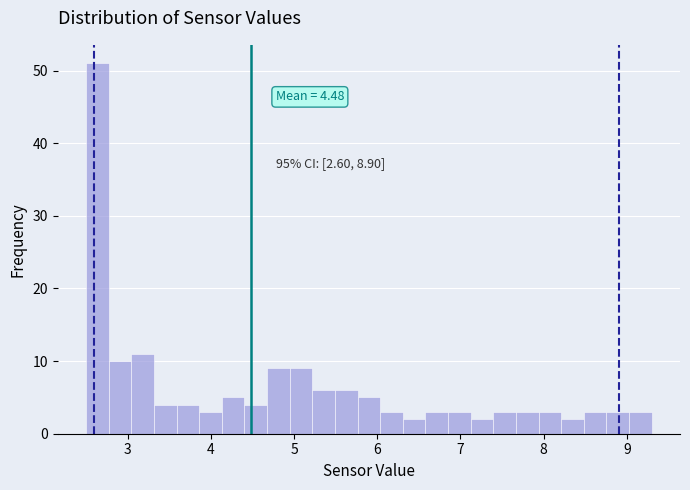

Around what value on the x-axis is the tallest bar? Give the approximate position of its centre, as read against the axis.

2.6